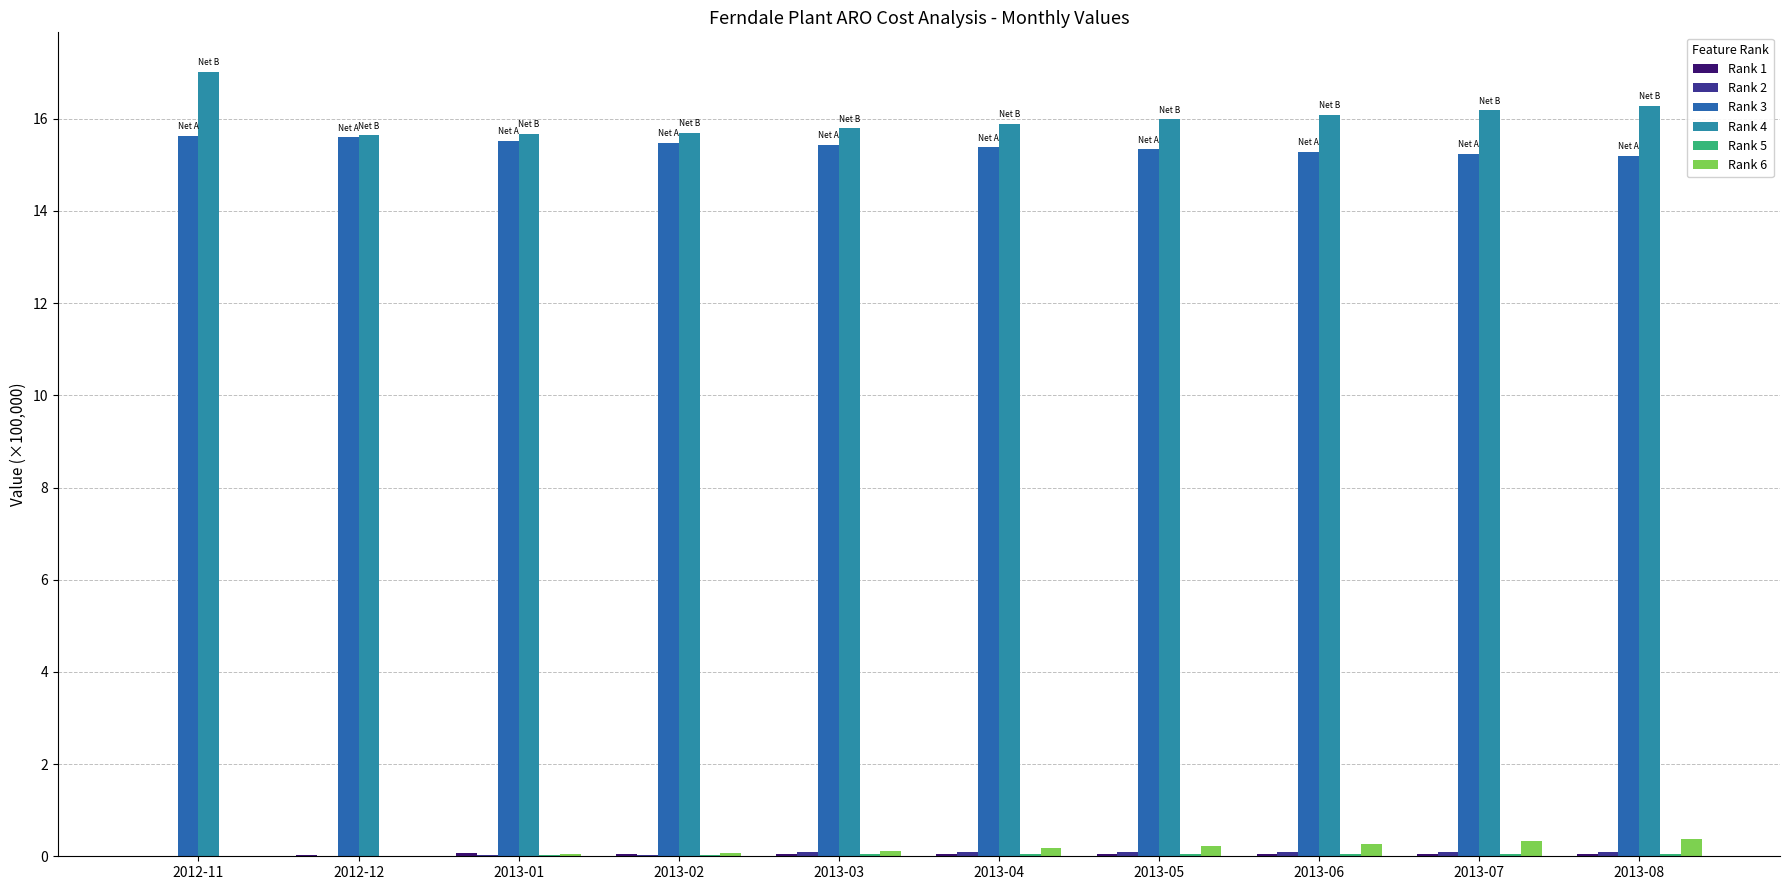

How many groups of bars are there?

10